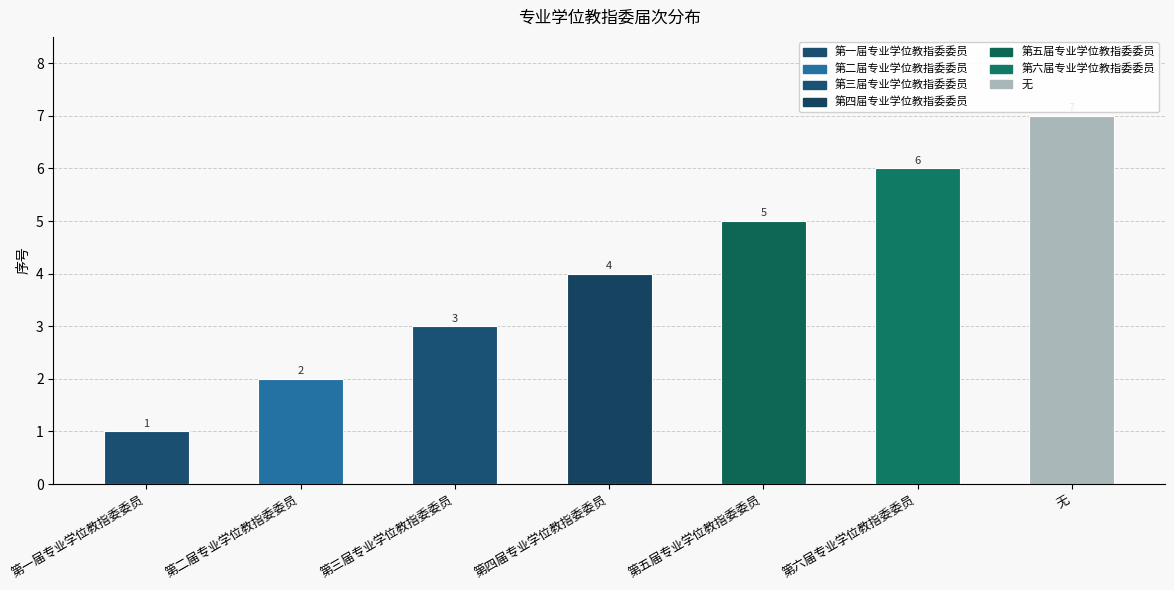

Is it true that the value at 第五届专业学位教指委委员 is 7?

False